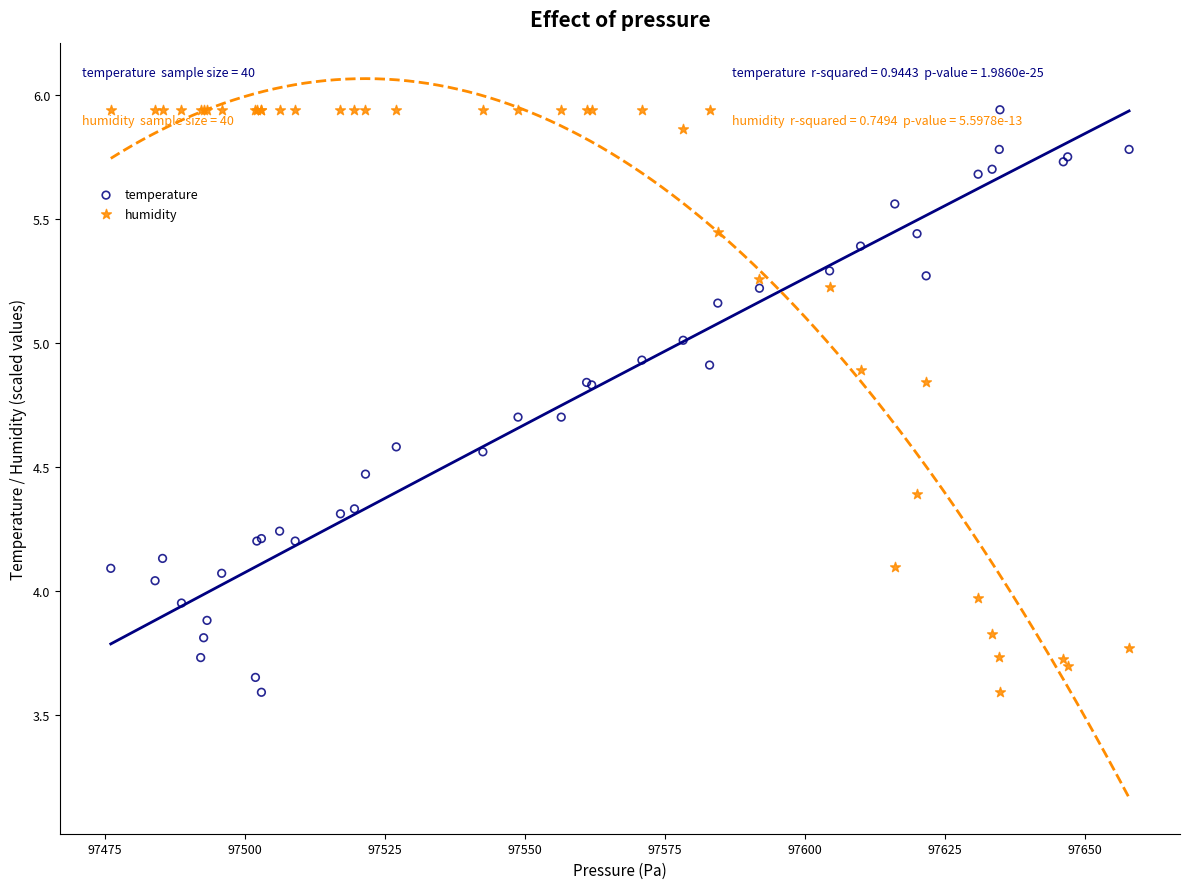

What is the X range (max minus min) for the scatter plot?

181.9